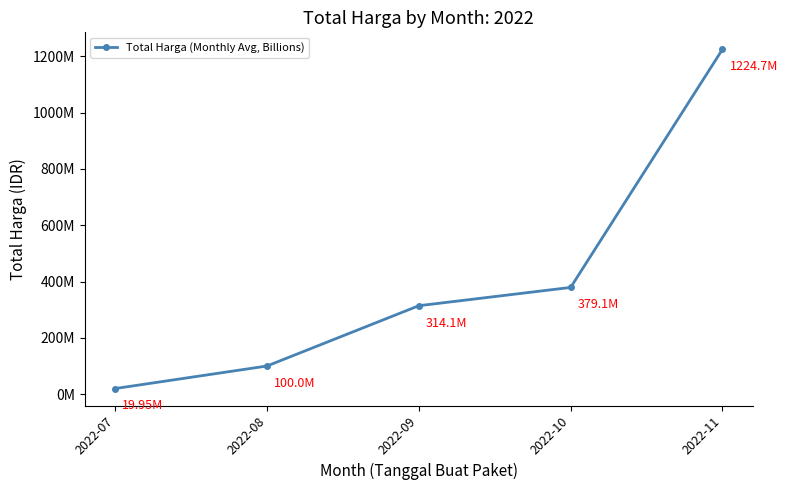

True or false: there are more than 0 points higher than both neighbors.

False